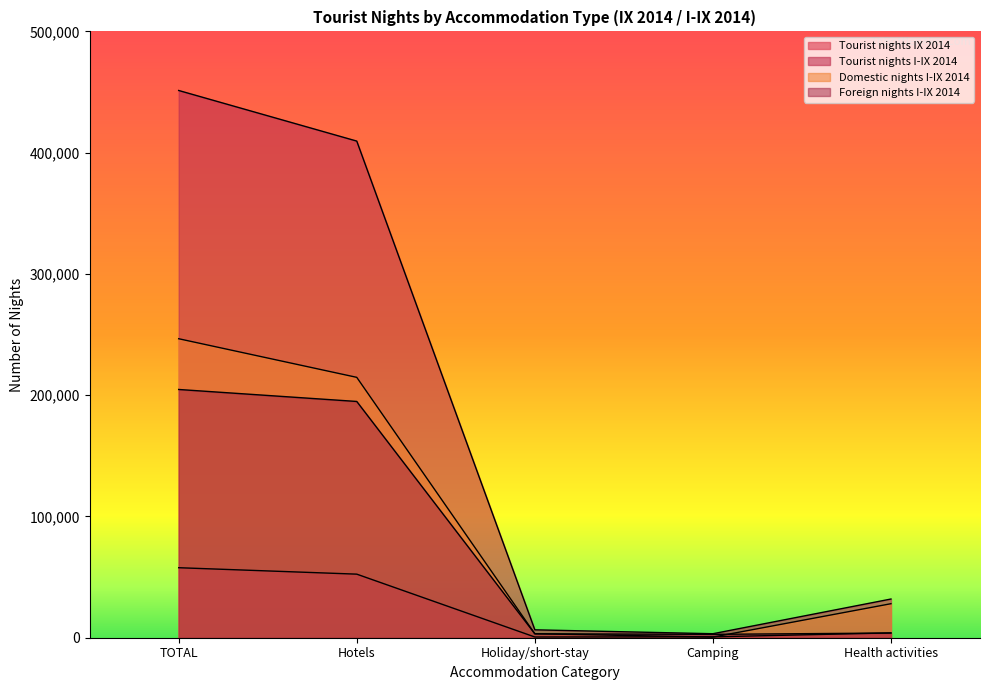

What is the label of the 5th point from the right?

TOTAL